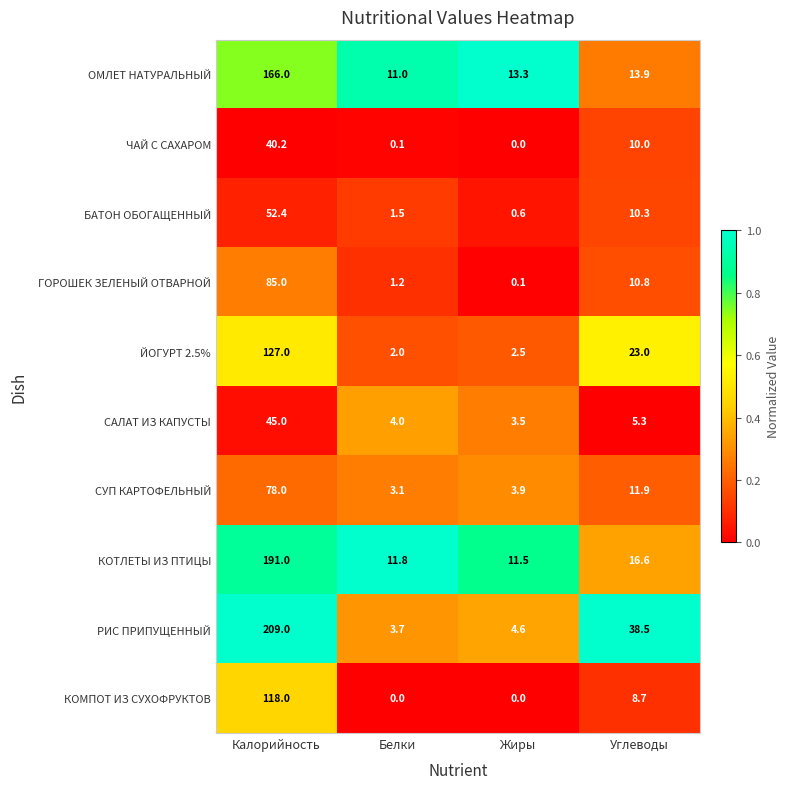

Rank the categories by ЙОГУРТ 2.5% value from highest to lowest.

Калорийность, Углеводы, Жиры, Белки